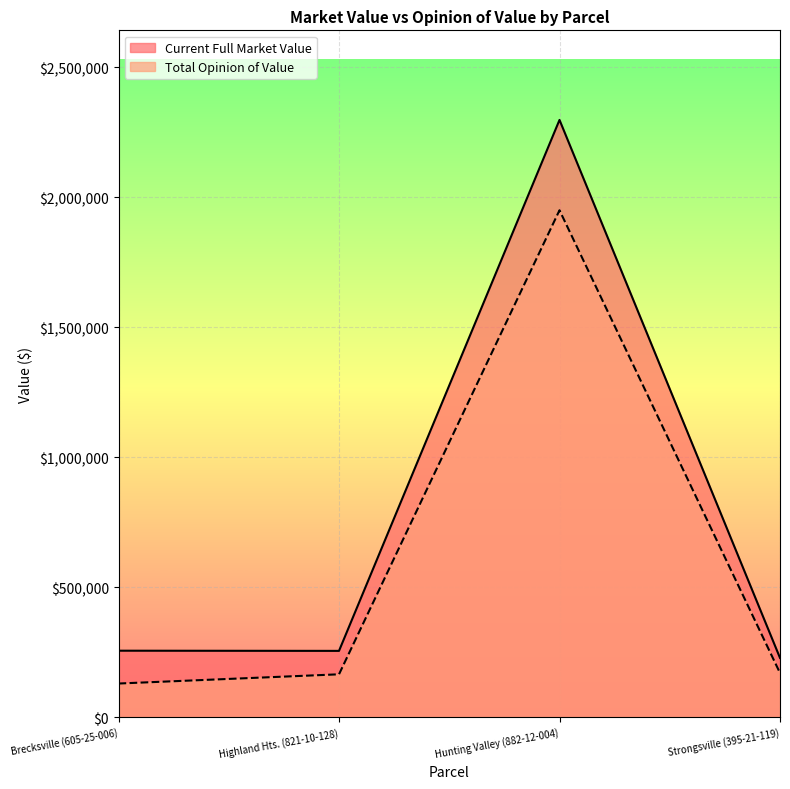

True or false: Total Opinion of Value and Current Full Market Value cross at least once.

False